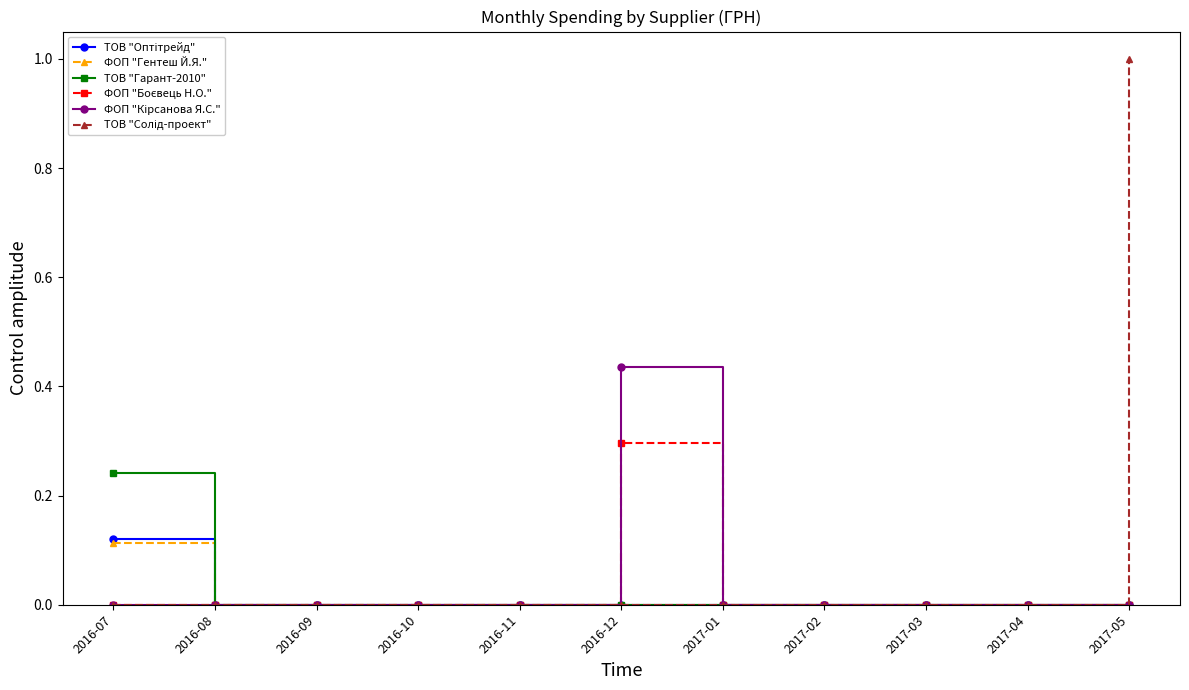

At which category is the sum across all series the highest?

2017-05